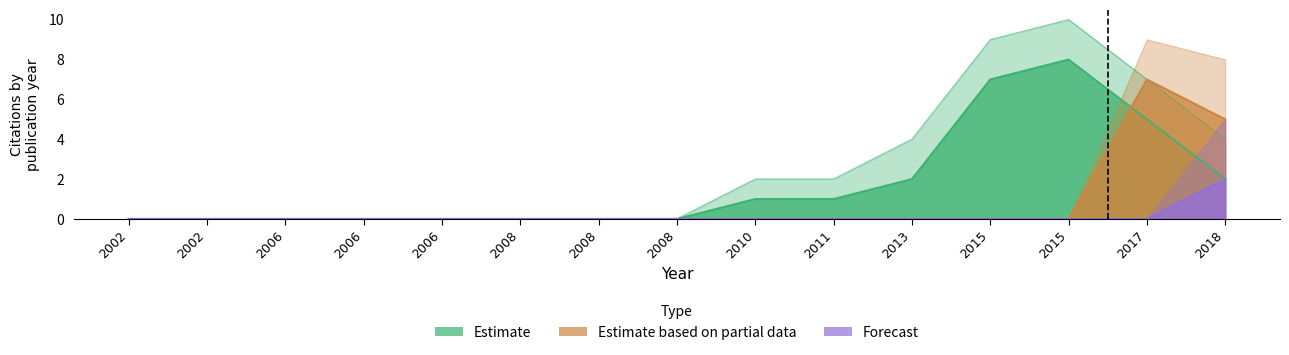

Reading right to left, extract all data points from this chart.

Estimate: 2	5	8	7	2	1	1	0	0	0	0	0	0	0	0
Estimate based on partial data: 5	7	0	0	0	0	0	0	0	0	0	0	0	0	0
Forecast: 2	0	0	0	0	0	0	0	0	0	0	0	0	0	0